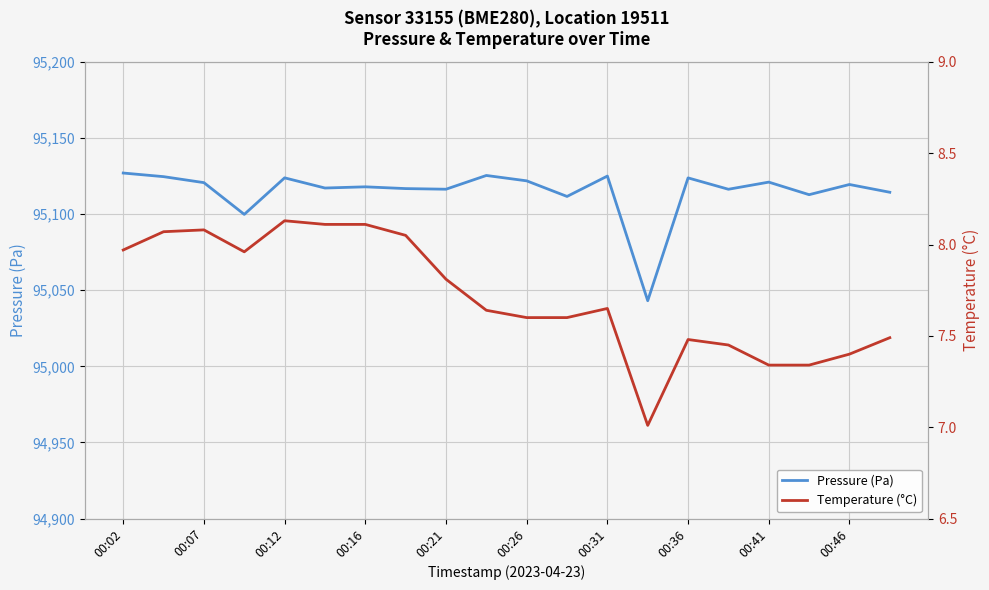

What is the highest value of the Pressure (Pa) series?

95126.9